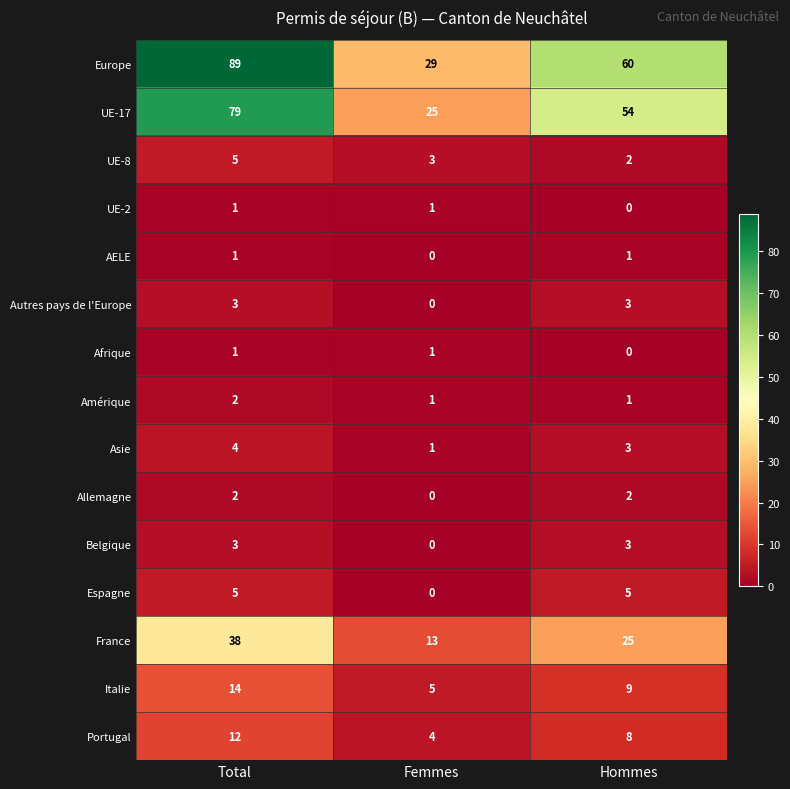

At how many categories does at least one series exceed 38?

2